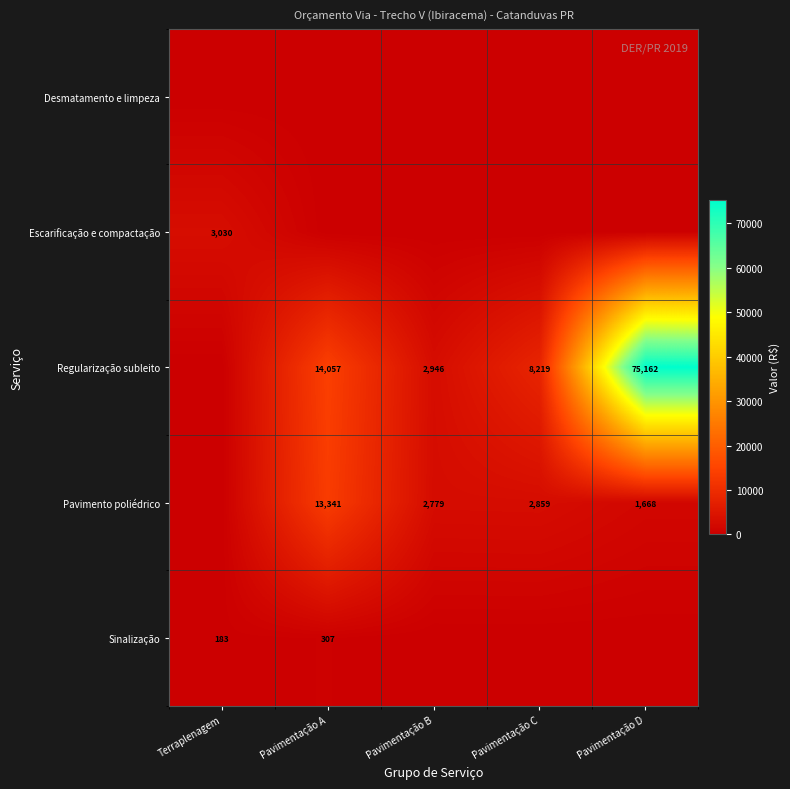

True or false: Sinalização has a value of 183 at Terraplenagem.

True